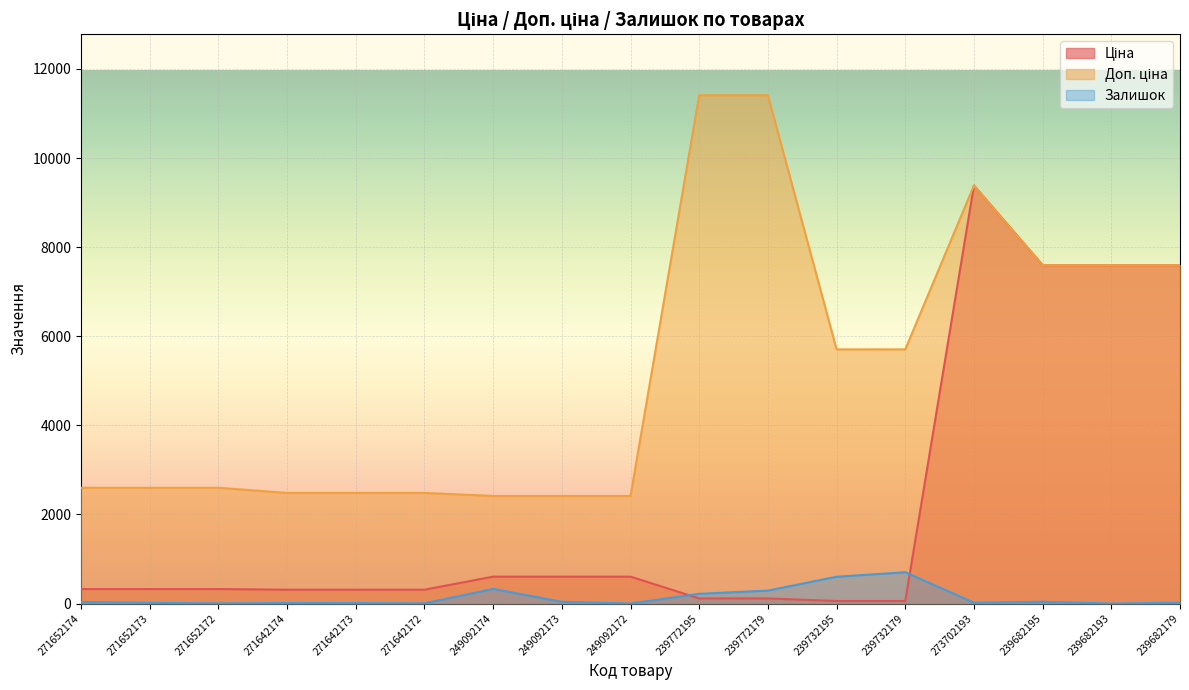

At which label is Доп. ціна closest to 6912?

239682195